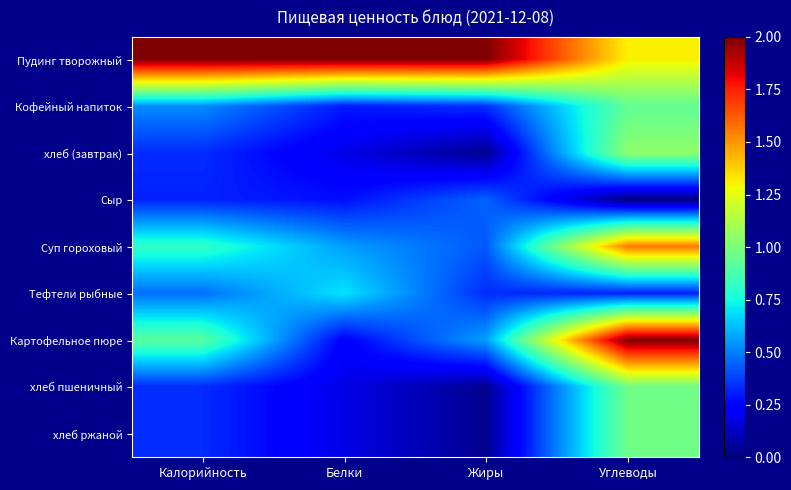

Between Калорийность and Углеводы, which series saw the biggest shift?

Картофельное пюре